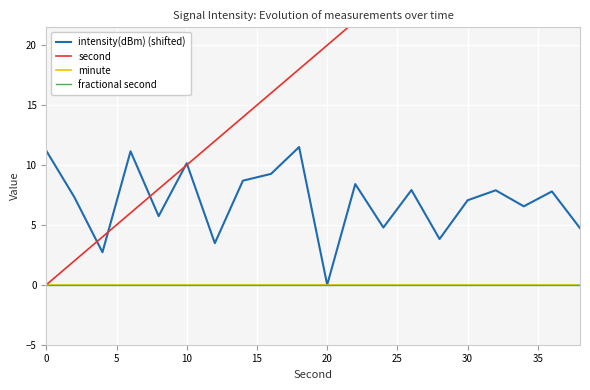

True or false: fractional second and second cross at least once.

False